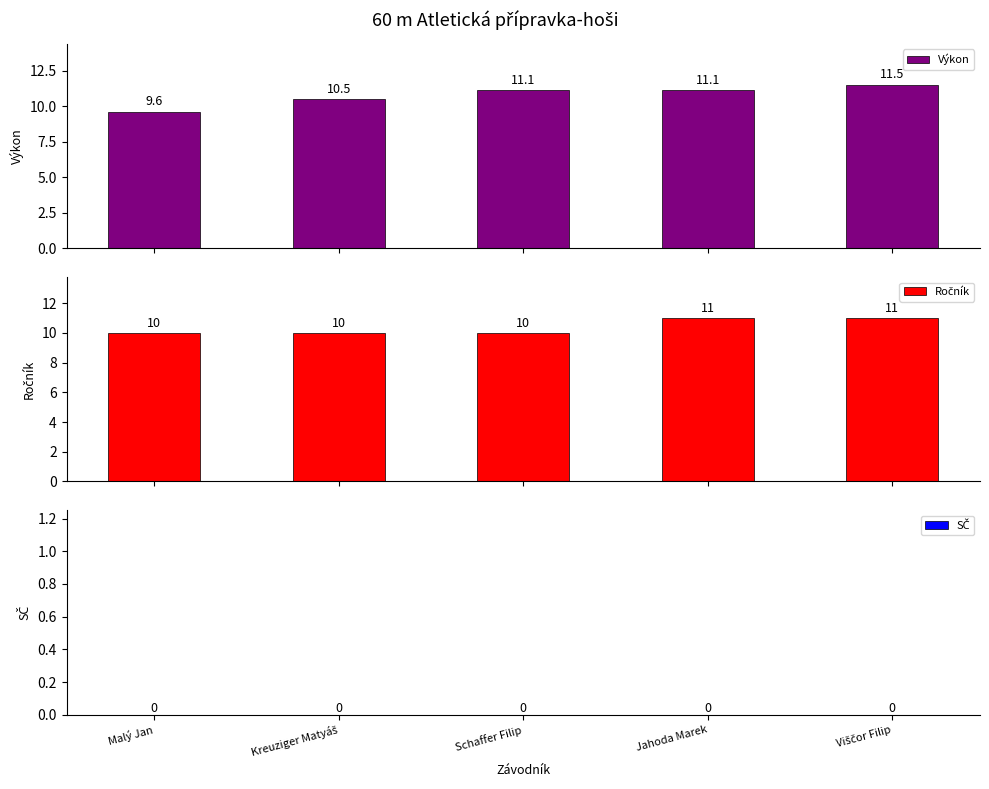

What is the maximum value for Ročník?

11.0